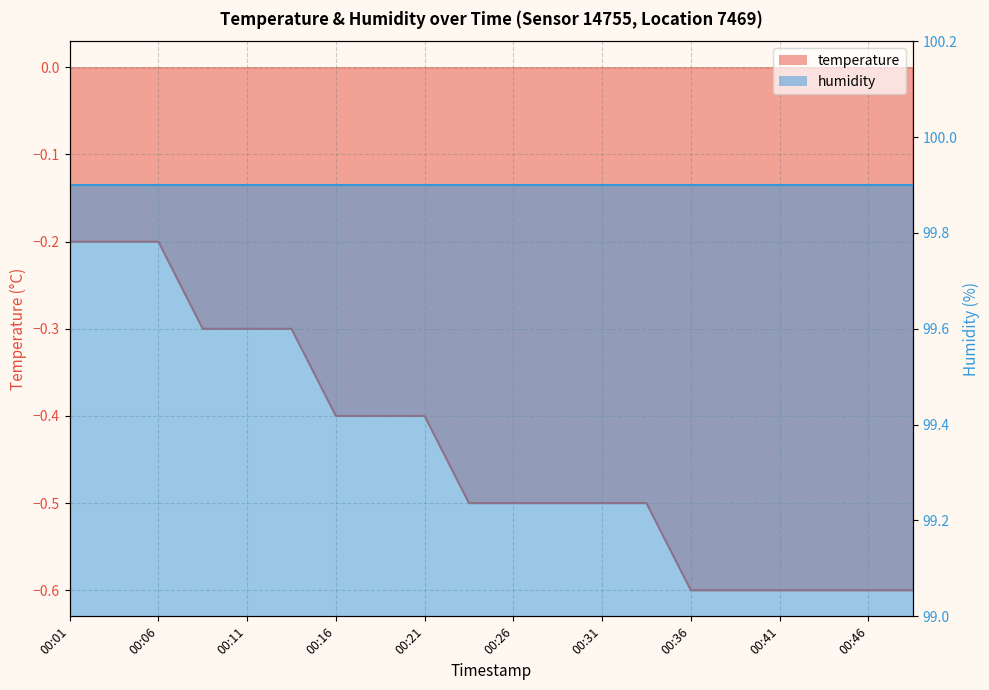

Reading left to right, list all the values displayed in this chart.

-0.2	-0.2	-0.2	-0.3	-0.3	-0.3	-0.4	-0.4	-0.4	-0.5	-0.5	-0.5	-0.5	-0.5	-0.6	-0.6	-0.6	-0.6	-0.6	-0.6